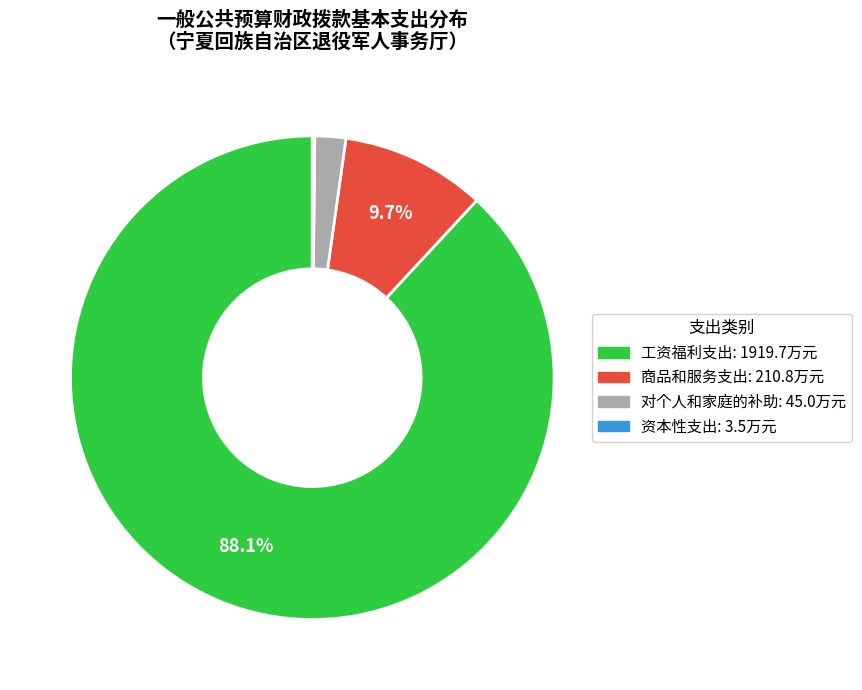

Does any single category account for the majority?

Yes